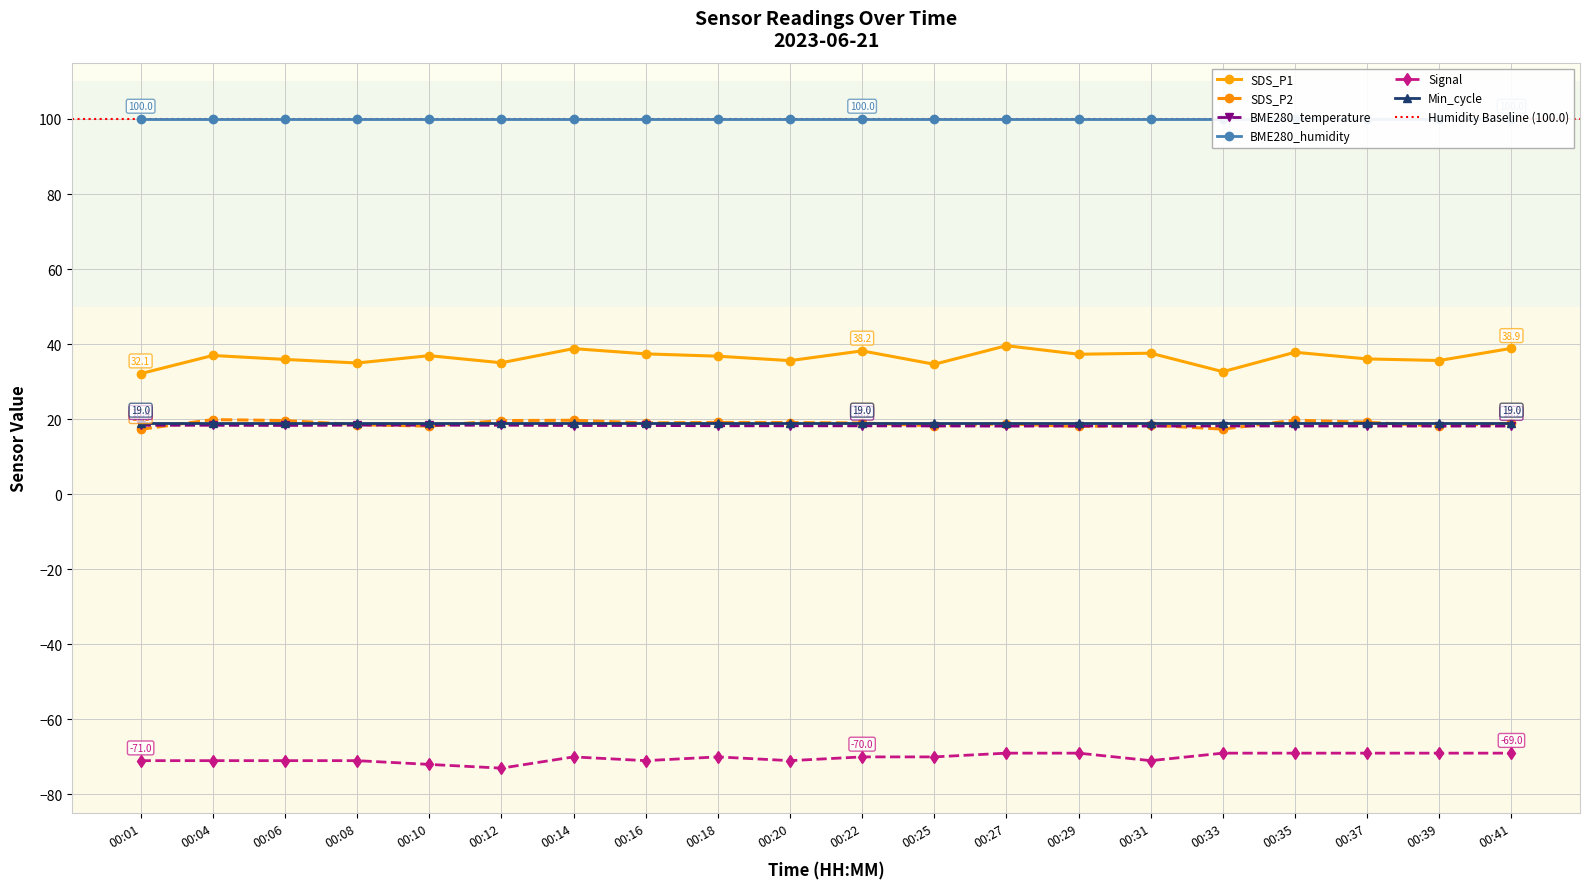

True or false: SDS_P2 has a value of 19.2 at 00:37.

True